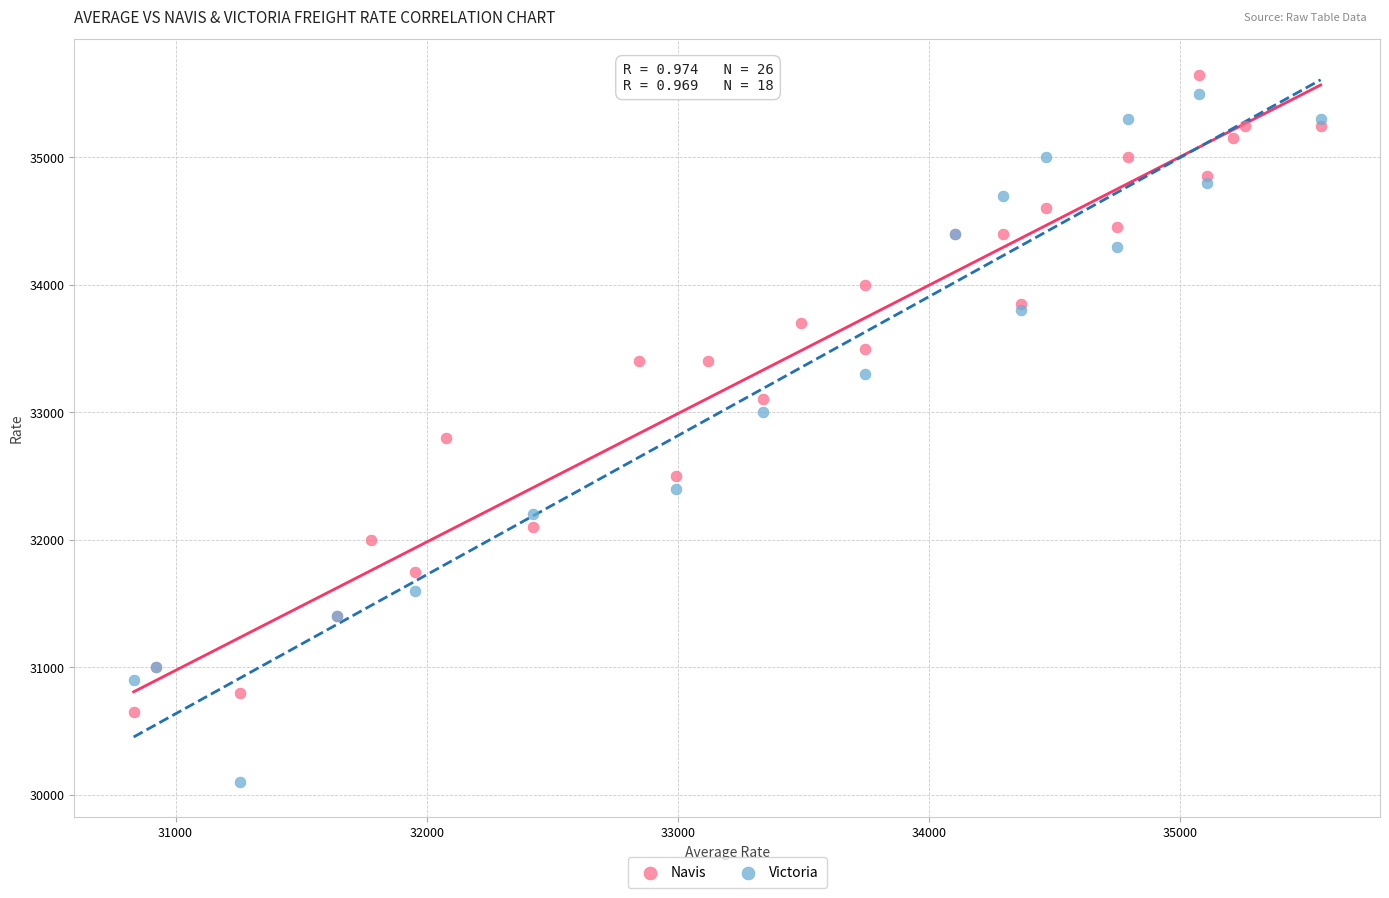

Which series contains the lowest Y value?

Victoria